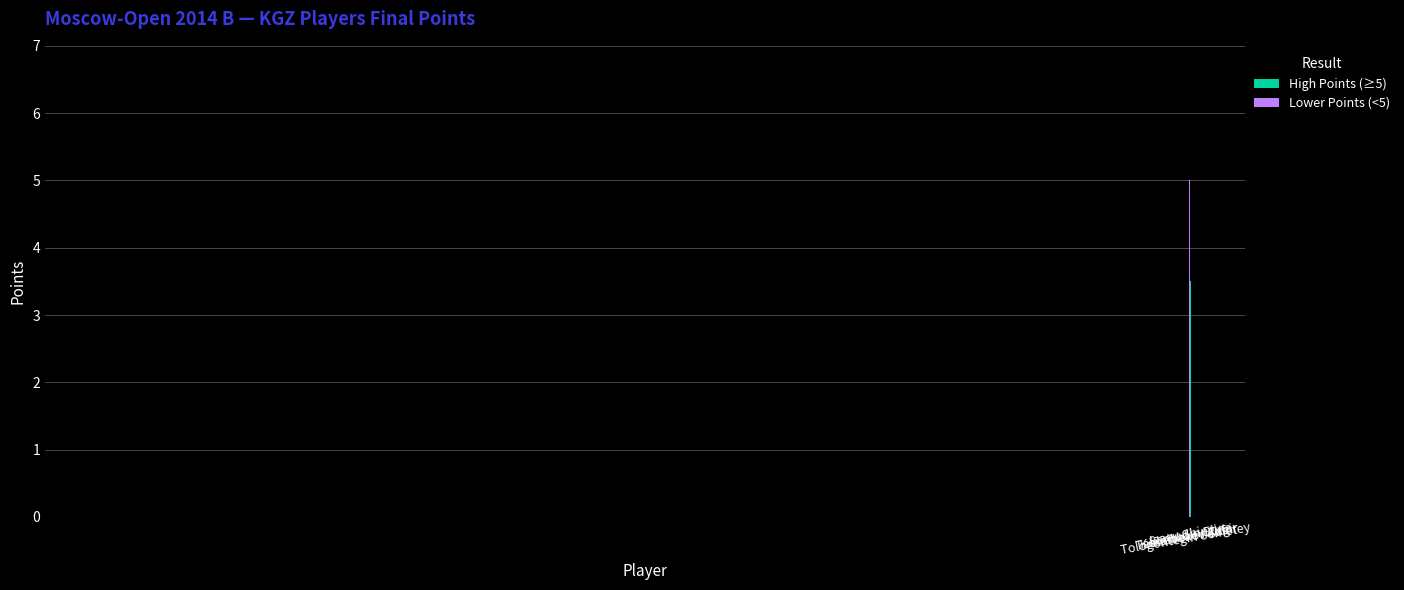

Count the number of categories in the chart.

5